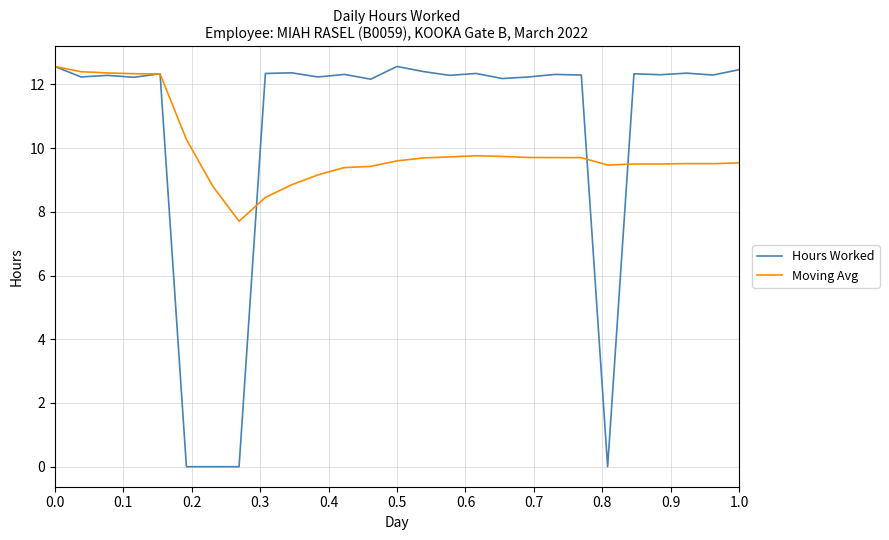

What is the highest value of the Moving Avg series?

12.6